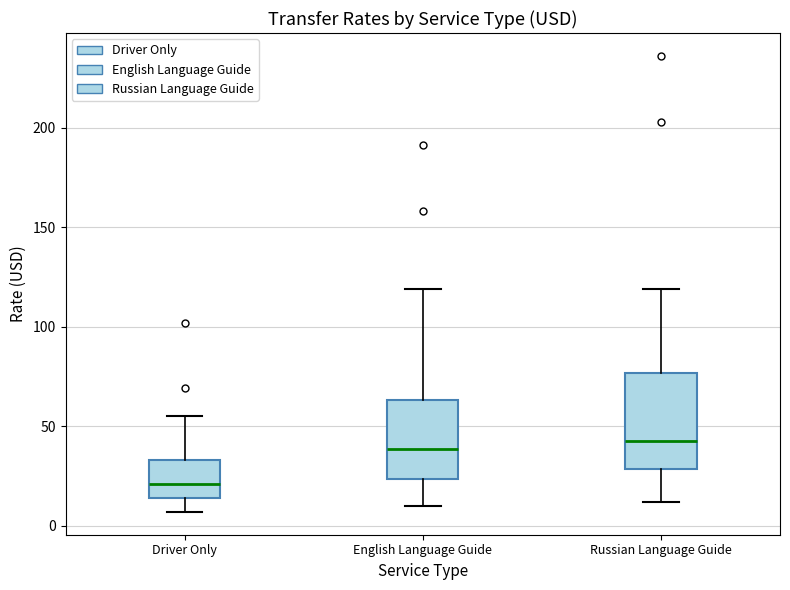

Reading left to right, transcribe this box plot: for each box, give where its median line is, the range the box spans, and where its two whiskers end, as read against the y-axis. The values are not printed on the chart, so give them approximately, as read against the axis.

Driver Only: median 20, box 15 to 35, whiskers 5 to 55
English Language Guide: median 40, box 25 to 65, whiskers 10 to 120
Russian Language Guide: median 45, box 30 to 75, whiskers 10 to 120